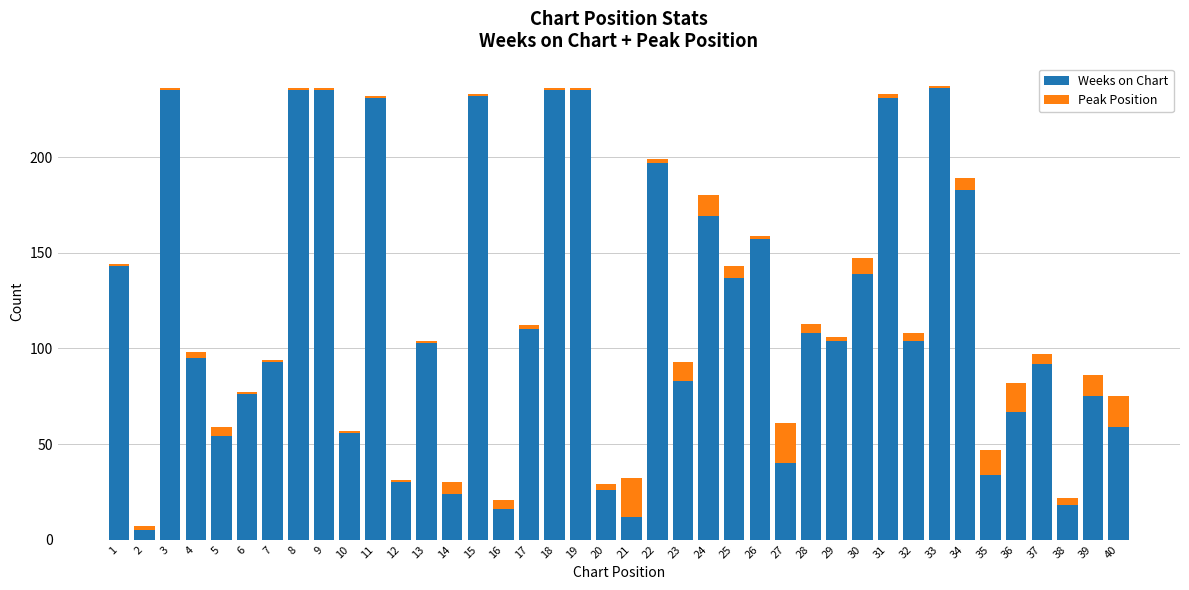

What is the difference between the maximum and minimum values in the Weeks on Chart series?

231